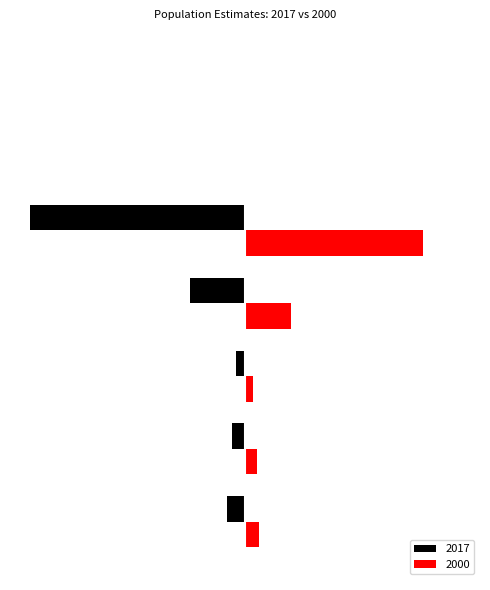

What are all the series names shown in the legend?

2017, 2000